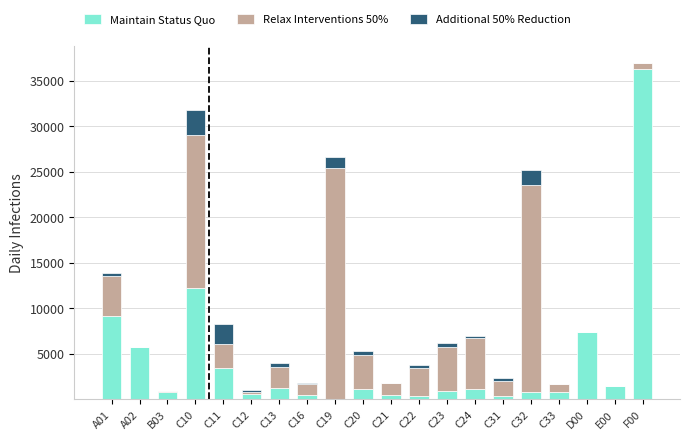

The value of Maintain Status Quo at C32 is 828.5. True or false?

True